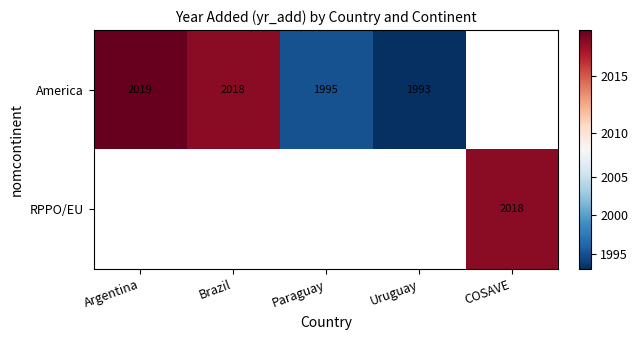

The value of America at Argentina is 2670. True or false?

False